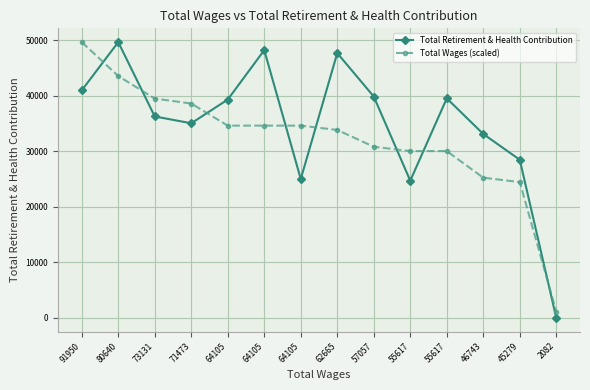

Which series ends up on top after the final intersection of Total Retirement & Health Contribution and Total Wages (scaled)?

Total Wages (scaled)